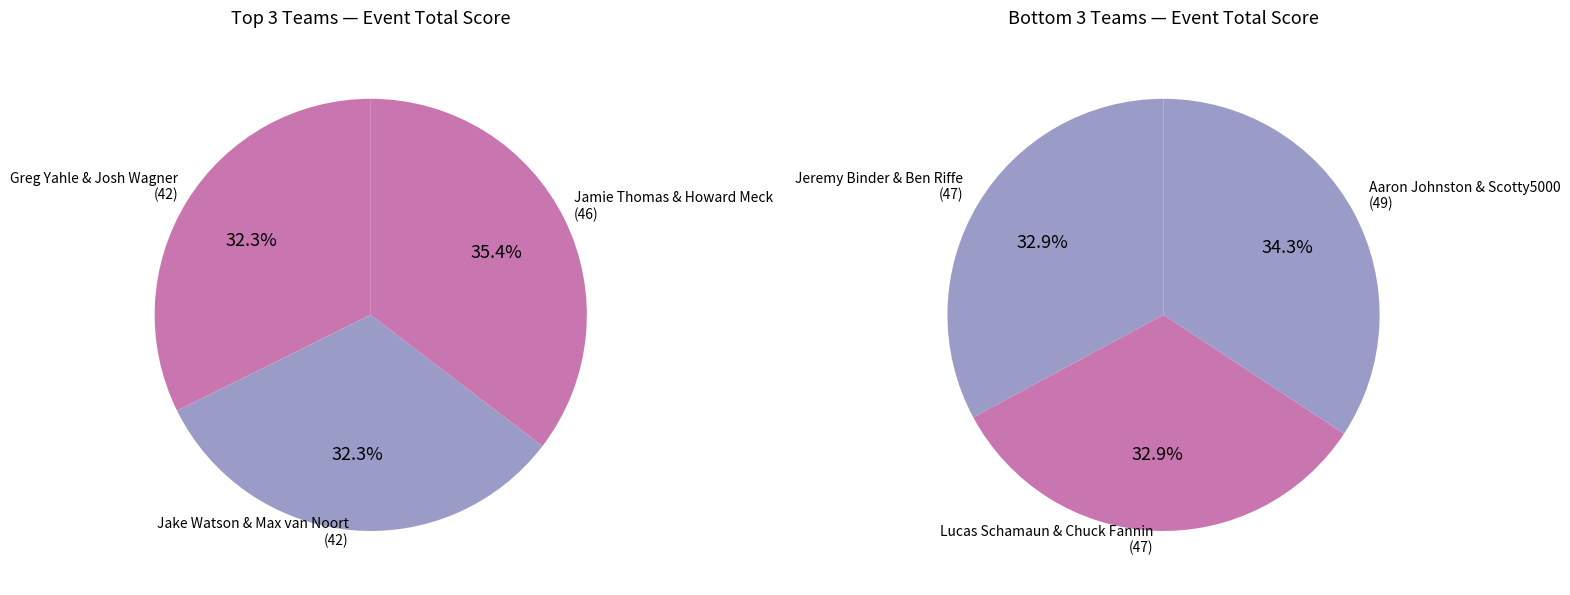

Between Jake Watson & Max van Noort
(42) and Lucas Schamaun & Chuck Fannin
(47), which is larger?

Lucas Schamaun & Chuck Fannin
(47)